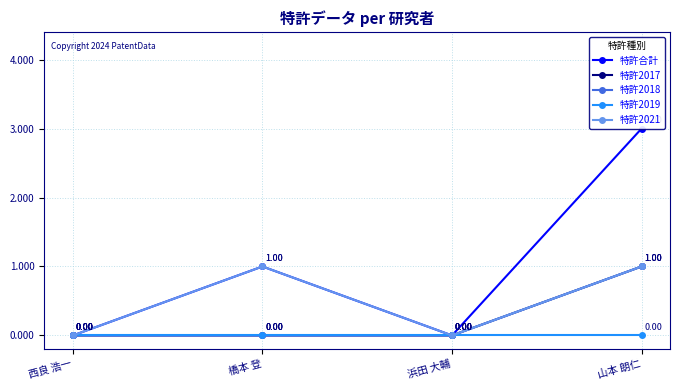

Where is the first local maximum for 特許2021?

橋本 登